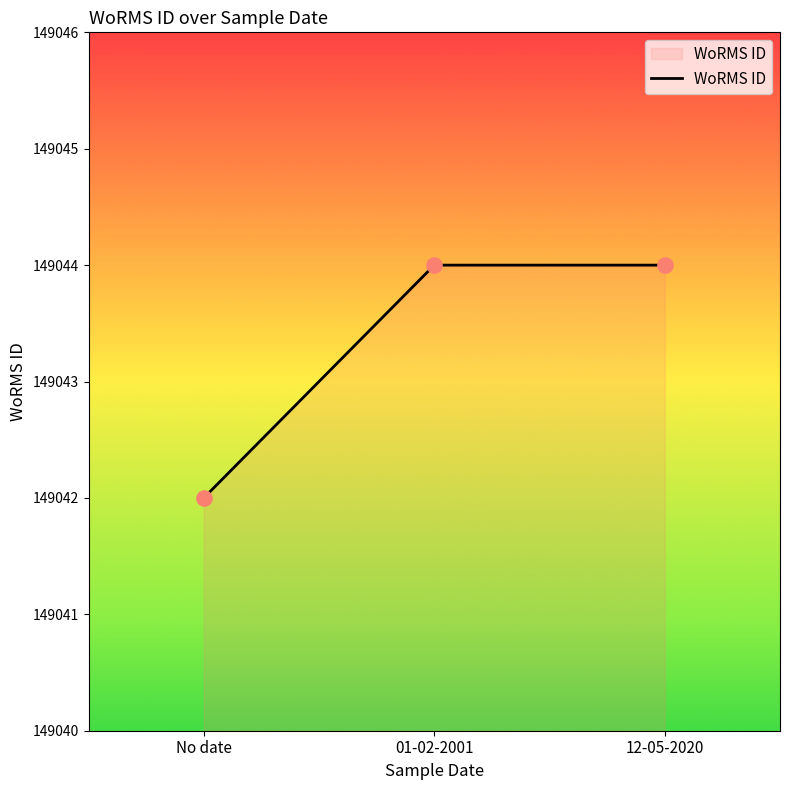

What is the ratio of the value at 01-02-2001 to the value at 12-05-2020?

1.0